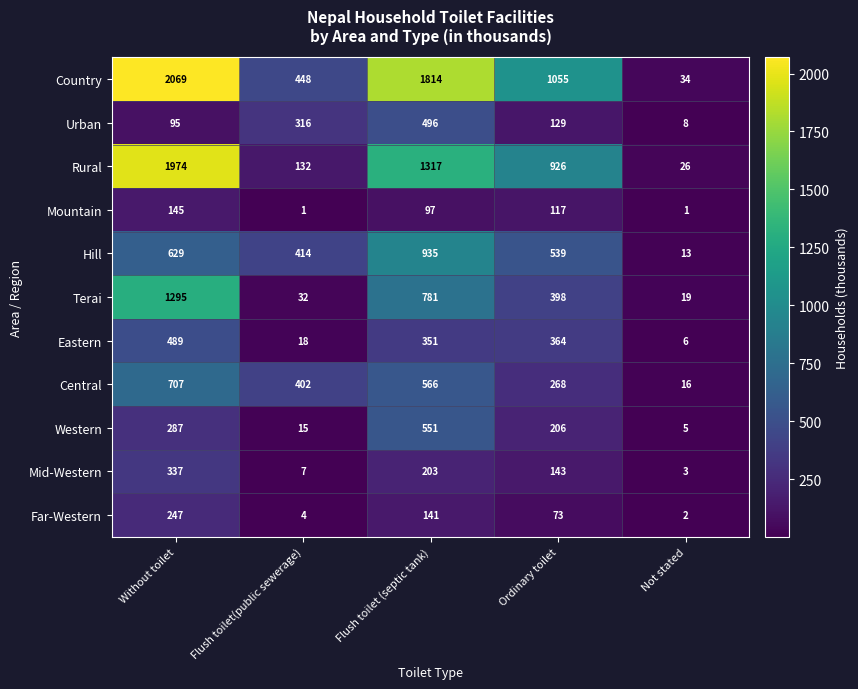

Which series has the largest range (max minus min)?

Country